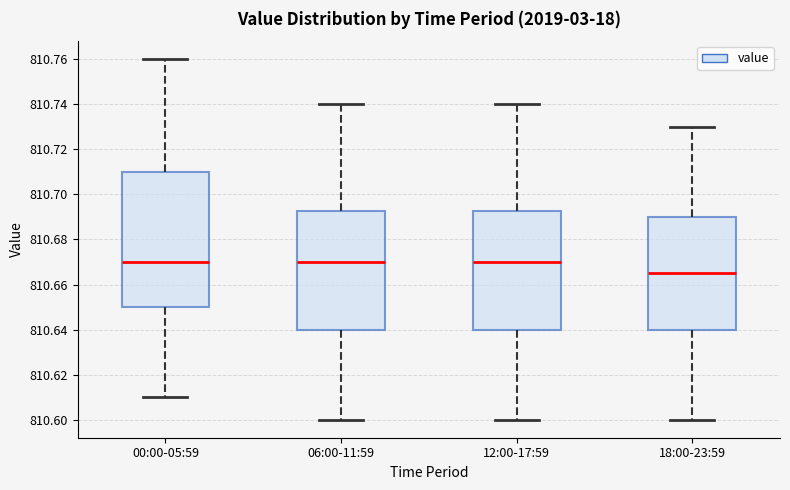

Comparing the boxes themselves (not the whiskers), which one is the tallest?

00:00-05:59